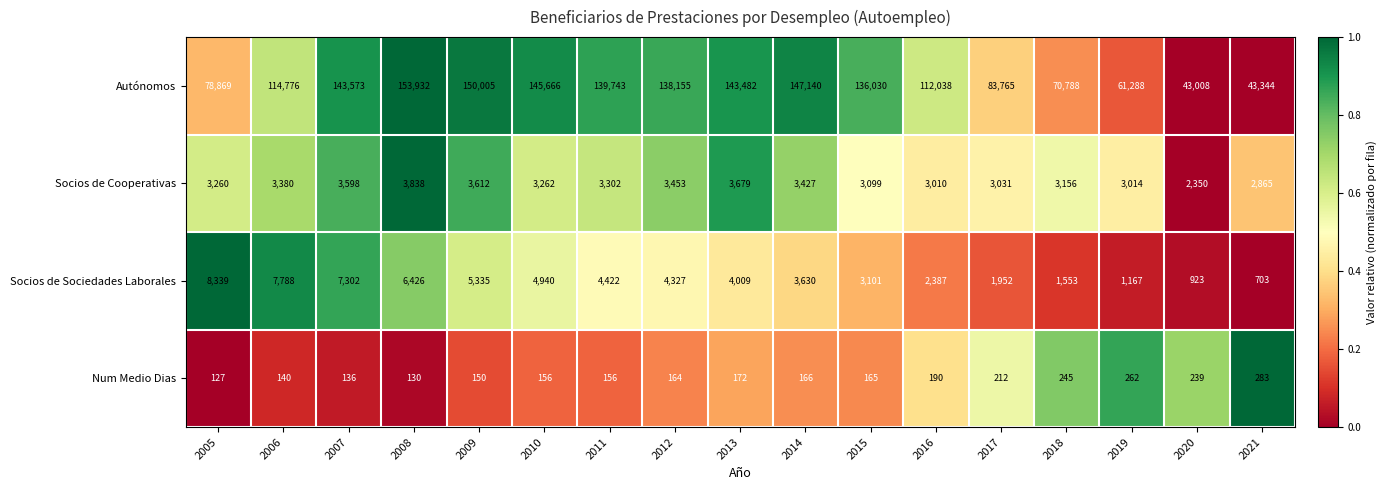

What is the difference between the highest and lowest values at 2009?

149855